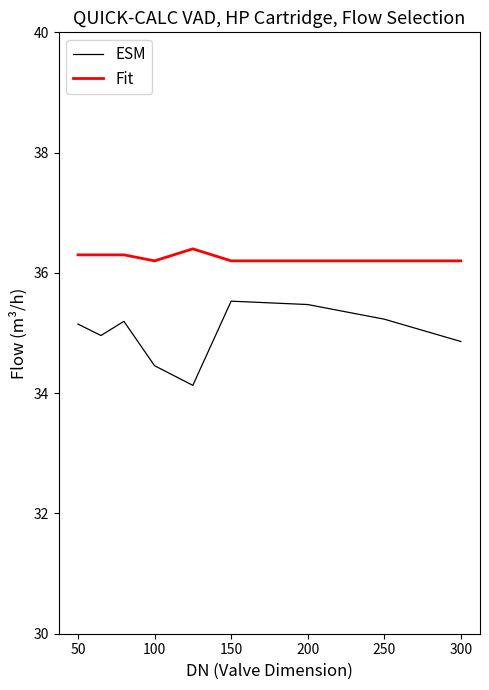

What is the difference between the maximum and minimum values in the ESM series?

1.4